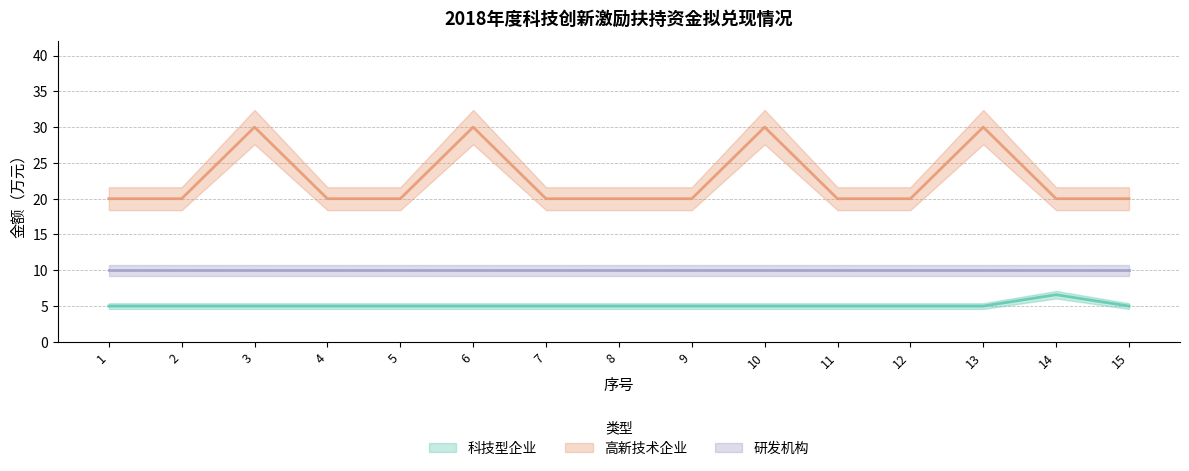

What is the maximum value shown in the chart?

30